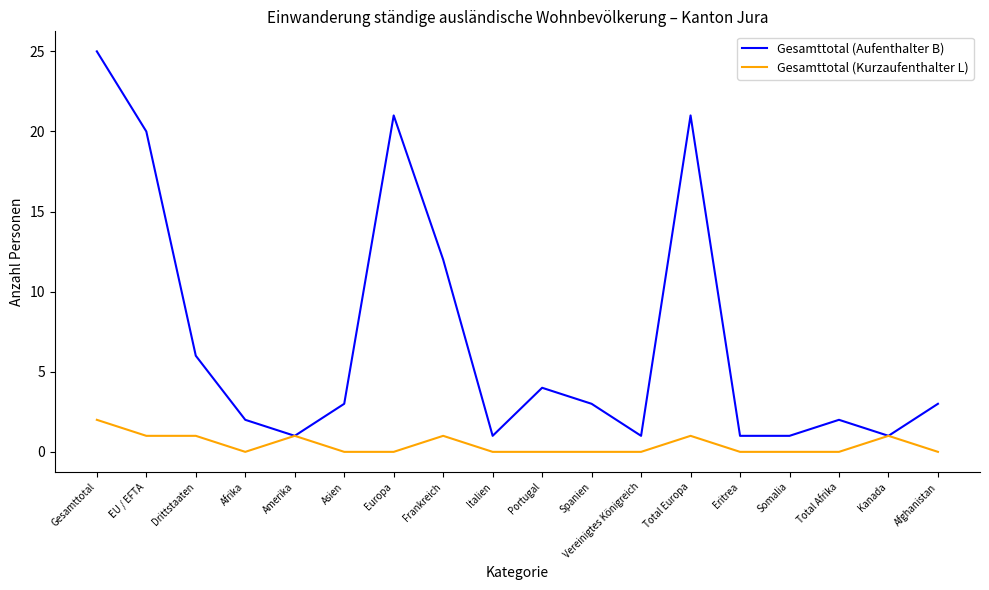

Between Frankreich and Eritrea, which series saw the biggest shift?

Gesamttotal (Aufenthalter B)